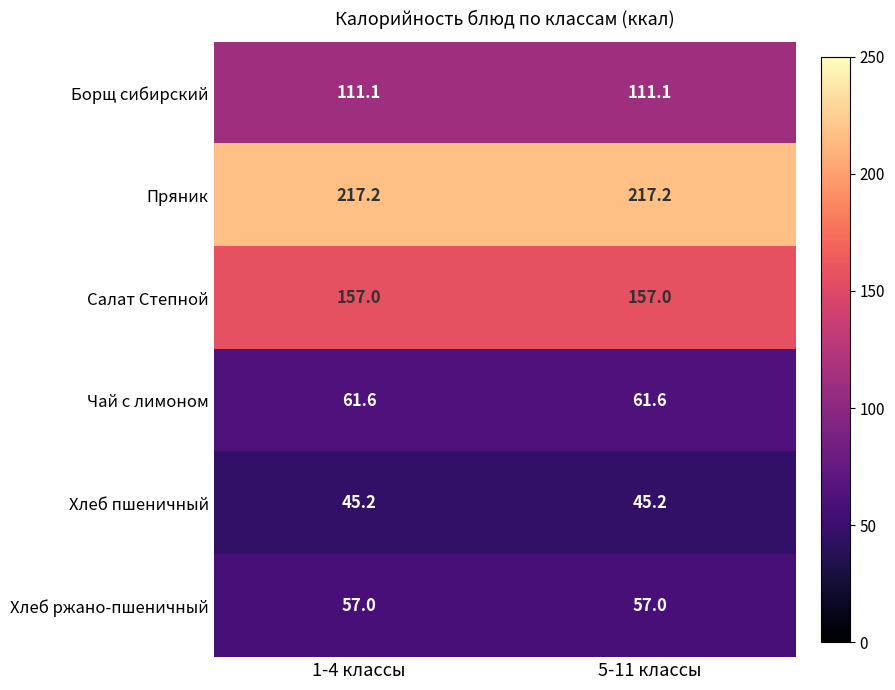

What is the spread (max minus min) of values at 5-11 классы?

172.0